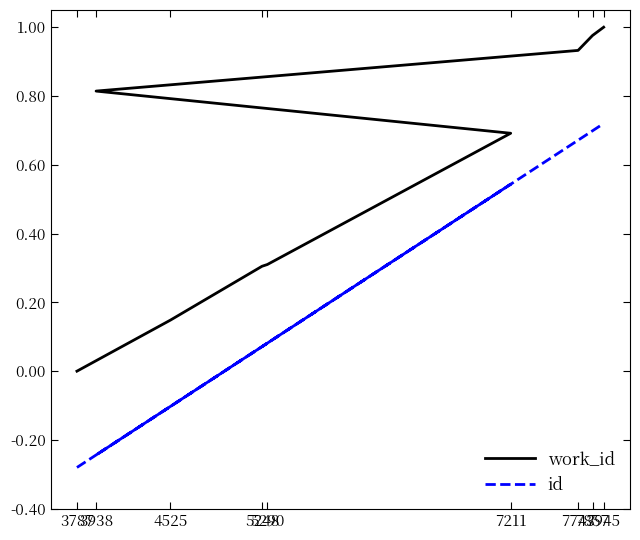

At which category does the chart reach its peak across all series?

7945